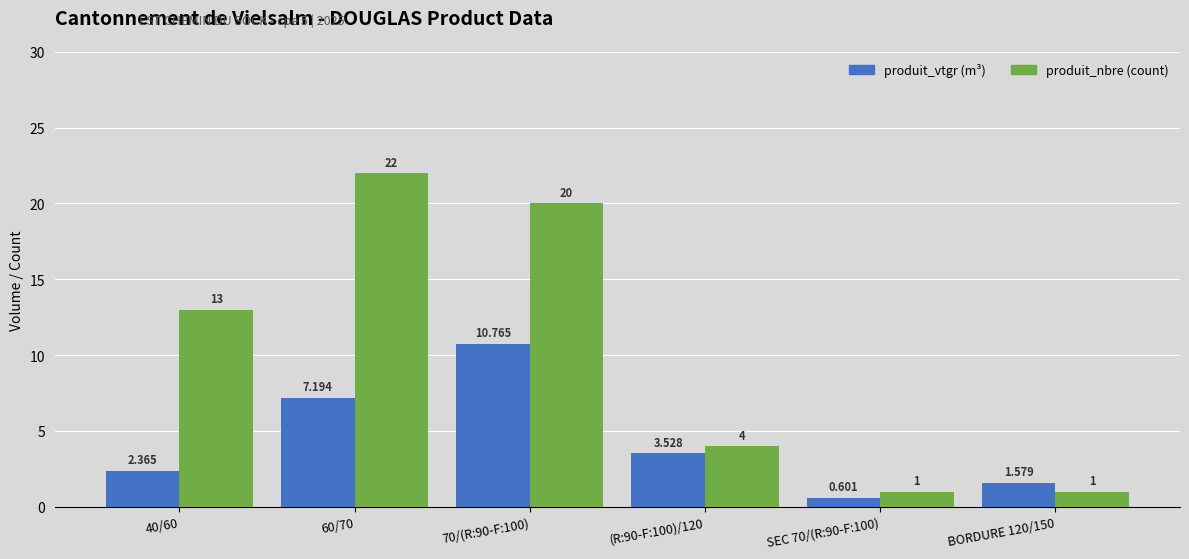

How many bars are there in total?

12